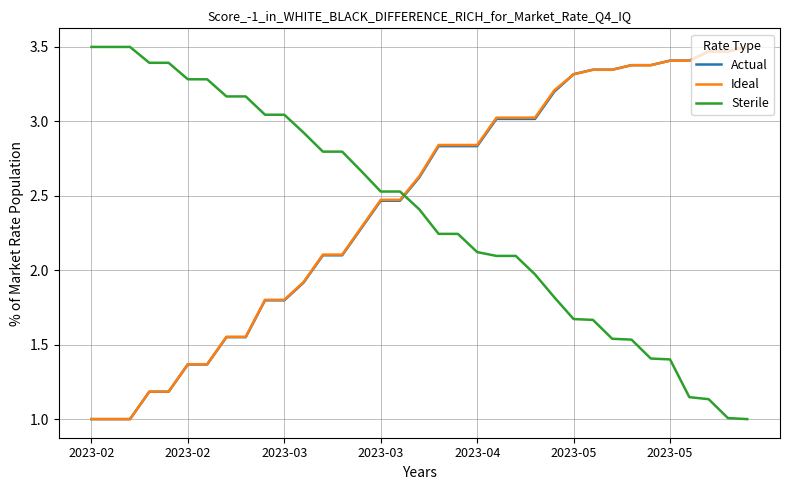

What is the minimum value shown in the chart?

1.0